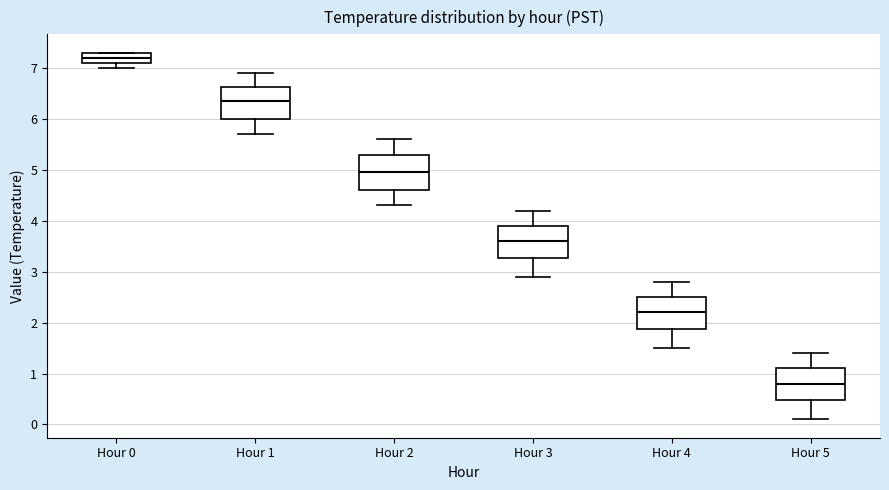

Where does the upper whisker of the box for Hour 1 end on the y-axis? The values are not printed on the chart, so give them approximately, as read against the axis.

6.9